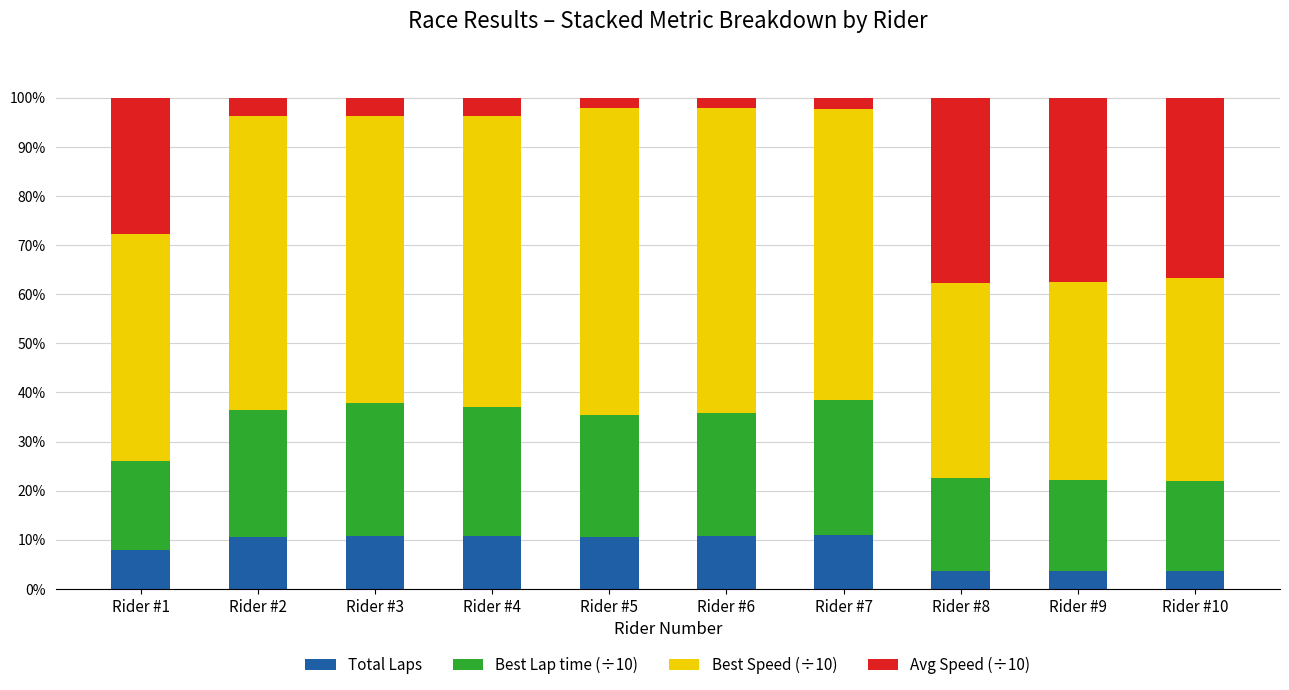

Are the bars horizontal?

No